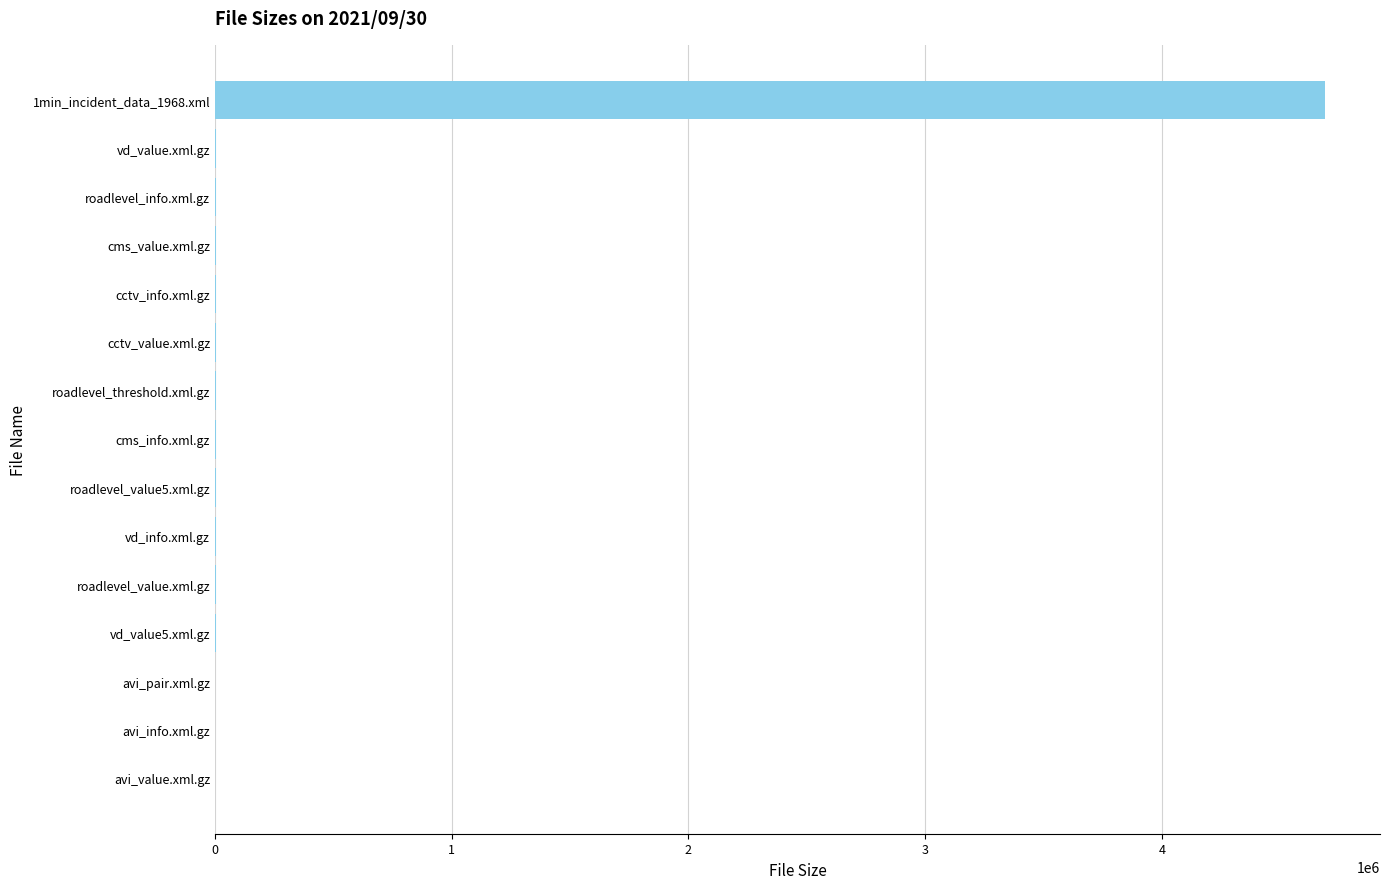

The value at 1min_incident_data_1968.xml is 6759561. True or false?

False